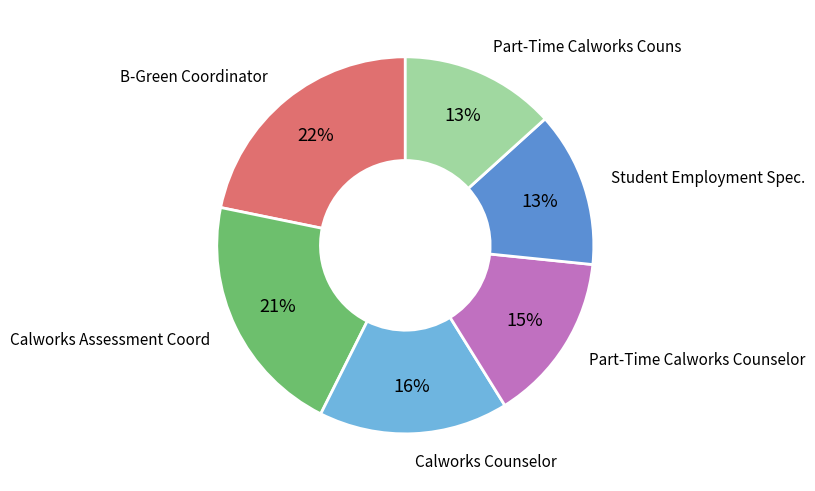

What is the ratio of the value at Calworks Counselor to the value at B-Green Coordinator?

0.7